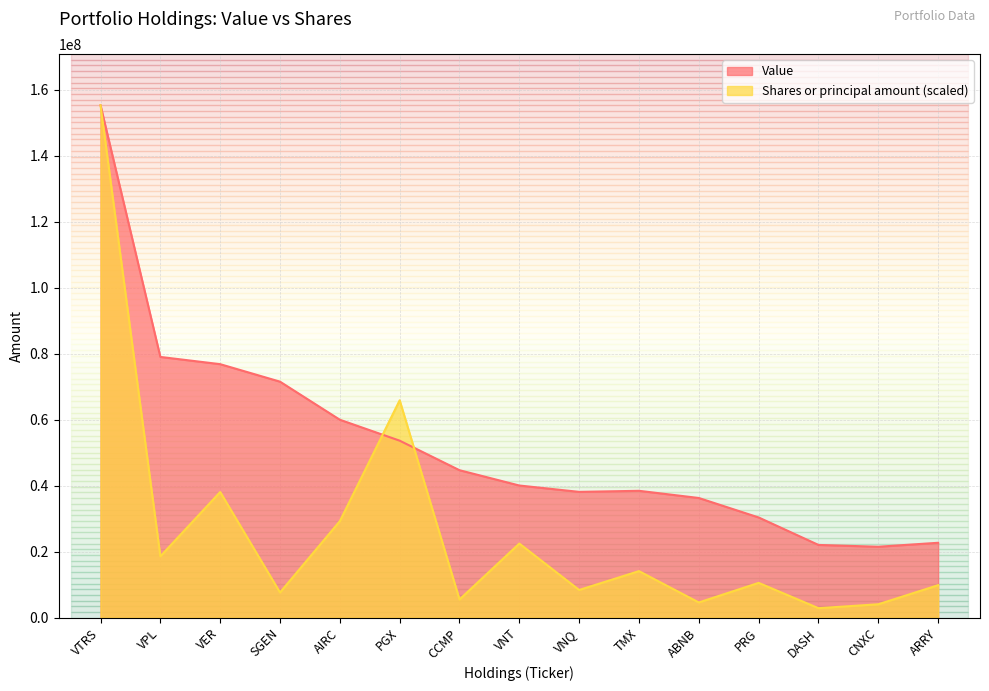

Which label corresponds to the smallest value in the chart?

DASH